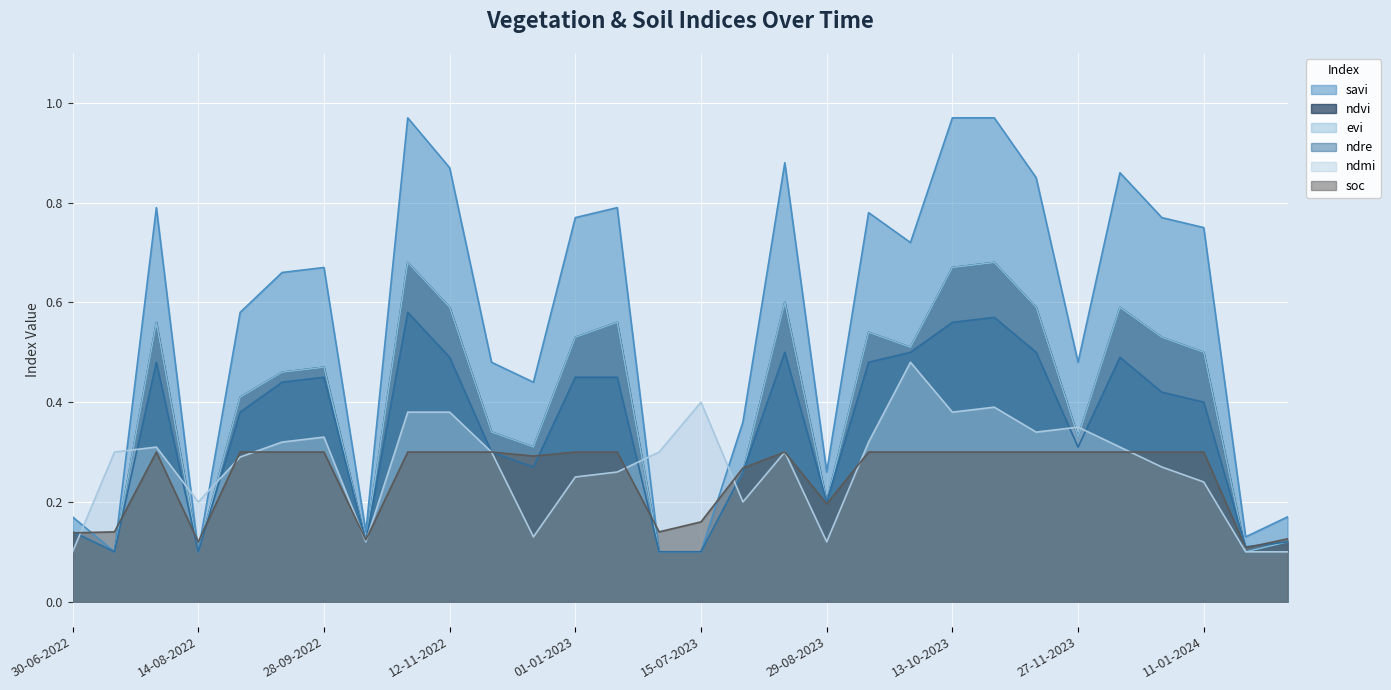

How many ndmi values are between 0 and 1?

30